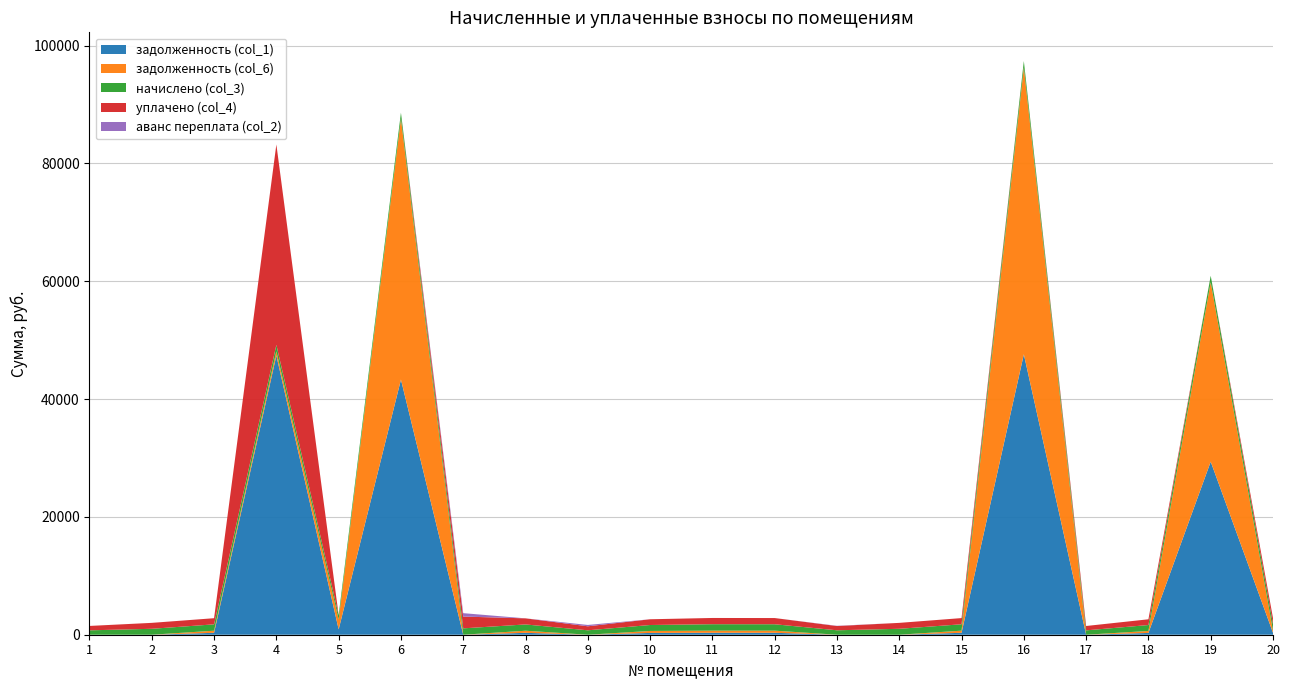

Reading right to left, list all the values displayed in this chart.

задолженность (col_1): 327.5	29382.2	303.8	0.0	47609.6	327.5	0.0	0.0	328.3	329.8	304.6	0.0	322.3	0.0	43314.6	907.1	47395.1	325.3	0.0	0.0
задолженность (col_6): 361.6	30471.8	335.4	0.0	48699.2	361.6	0.0	0.0	362.4	364.0	336.2	0.0	355.8	0.0	44315.9	1674.7	723.1	359.1	0.0	0.0
начислено (col_3): 1084.7	1089.6	1006.1	741.1	1089.6	1084.7	1006.1	753.4	1087.1	1092.0	1008.6	750.9	1067.5	1082.2	1001.2	746.0	1084.7	1077.3	1006.1	746.0
уплачено (col_4): 1050.6	0.0	974.6	741.1	0.0	1050.6	1006.1	722.0	1053.0	1057.8	977.0	681.0	1034.0	2000.0	0.0	0.0	34027.0	1043.5	1006.8	746.0
аванс переплата (col_2): 0.0	0.0	0.0	0.0	0.0	0.0	0.0	40.3	0.0	0.0	0.0	227.6	0.0	578.2	0.0	0.0	0.0	0.0	1.4	0.0